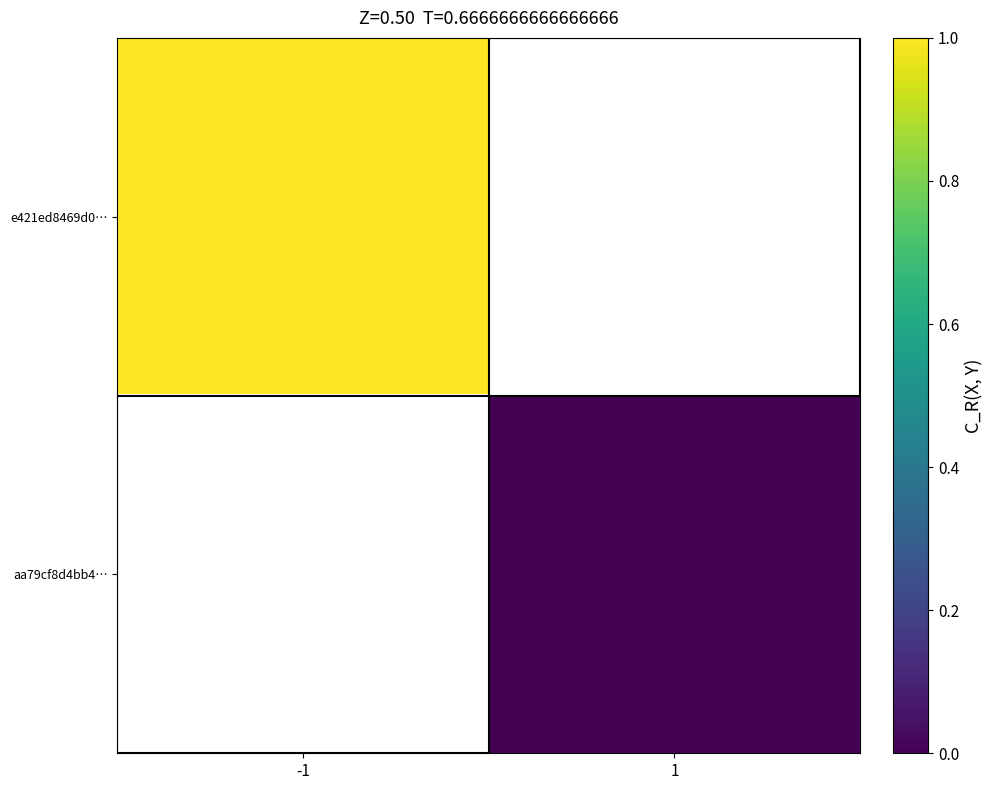

Is the value of e421ed8469d0… at -1 greater than the value of aa79cf8d4bb4… at 1?

Yes